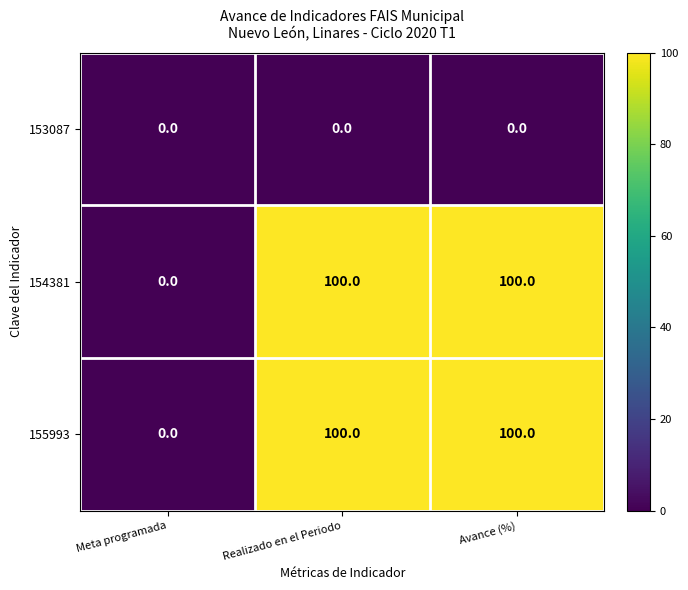

Is the value of 155993 at Realizado en el Periodo greater than the value of 153087 at Avance (%)?

Yes